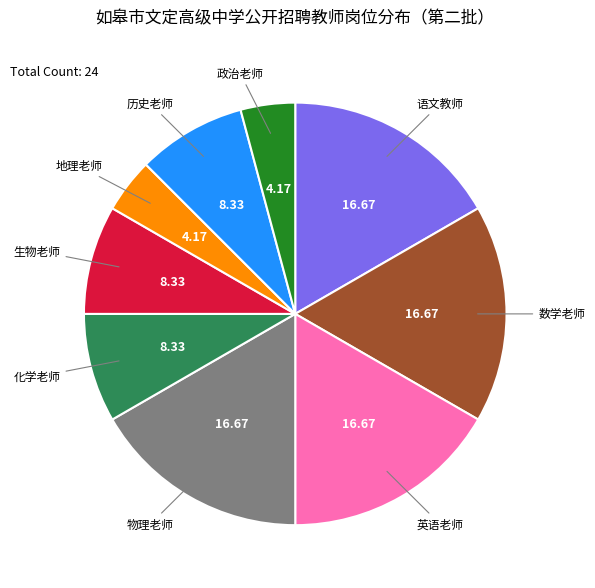

Is there any slice that represents more than half of the pie?

No